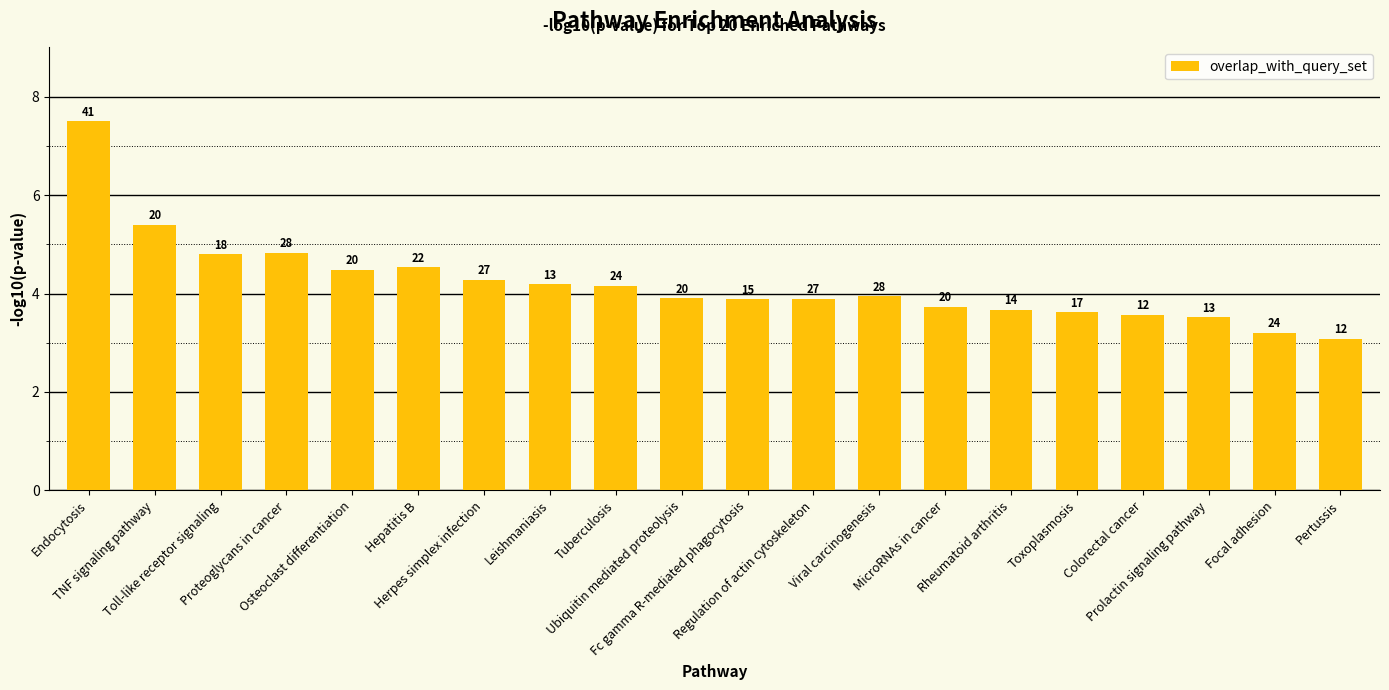

Reading left to right, list all the values displayed in this chart.

7.5	5.4	4.8	4.8	4.5	4.5	4.3	4.2	4.2	3.9	3.9	3.9	3.9	3.7	3.7	3.6	3.6	3.5	3.2	3.1